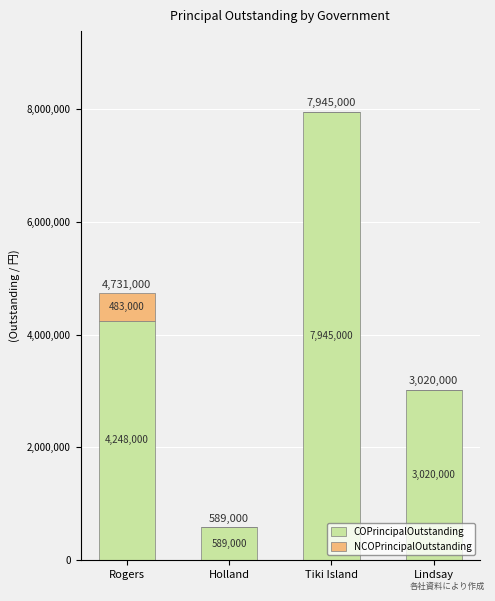

Is it true that COPrincipalOutstanding equals 7014419 at Rogers?

False